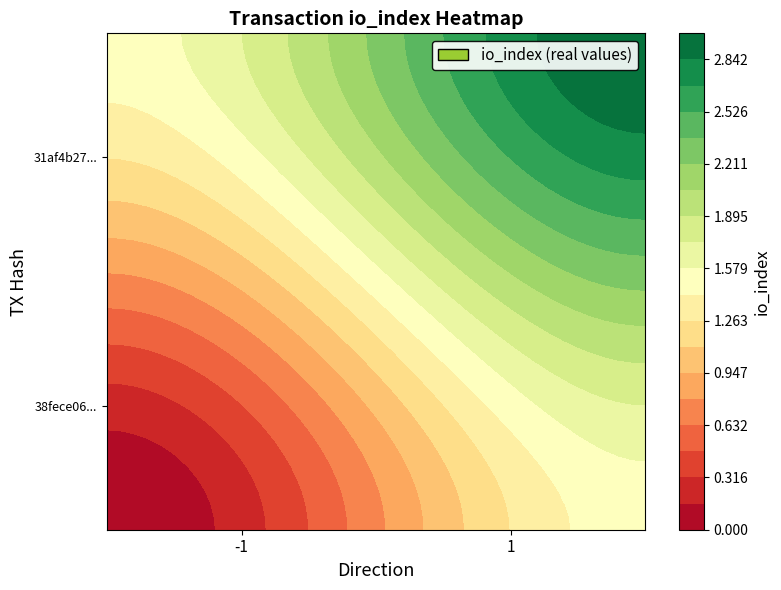

Reading left to right, list all the values displayed in this chart.

38fece0621606964156fd83d117c05ece788d8e: direction=-1	io_index=0
31af4b2781aeacd34618fd6a07afe04d00023fb: direction=1	io_index=3